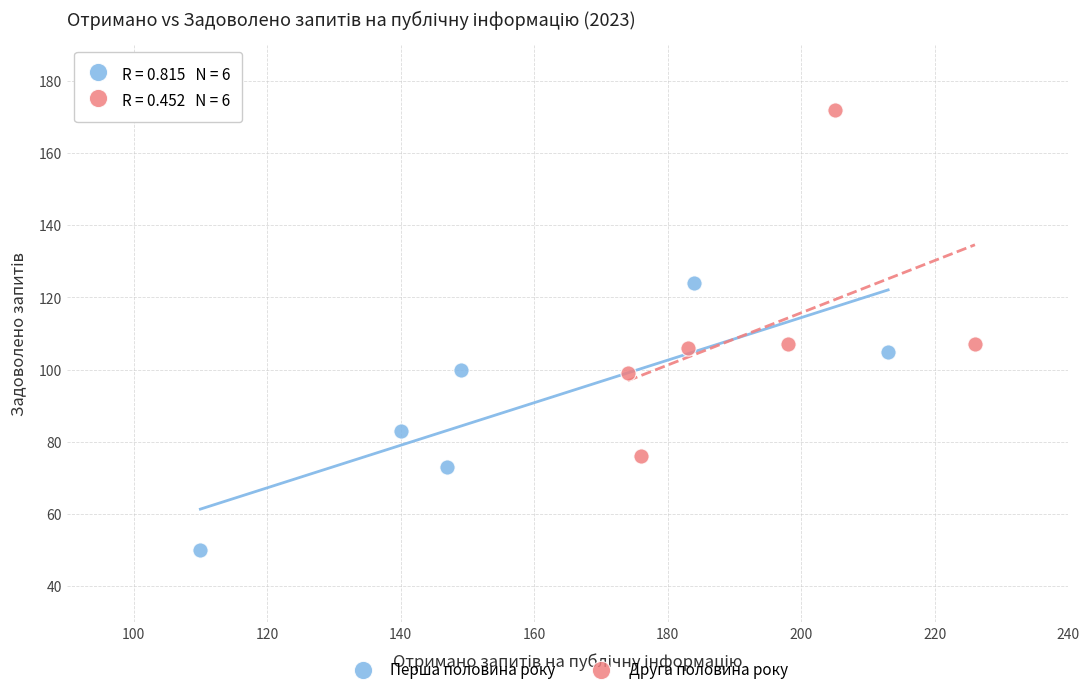

Which series has the largest Y range (max minus min)?

Друга половина року